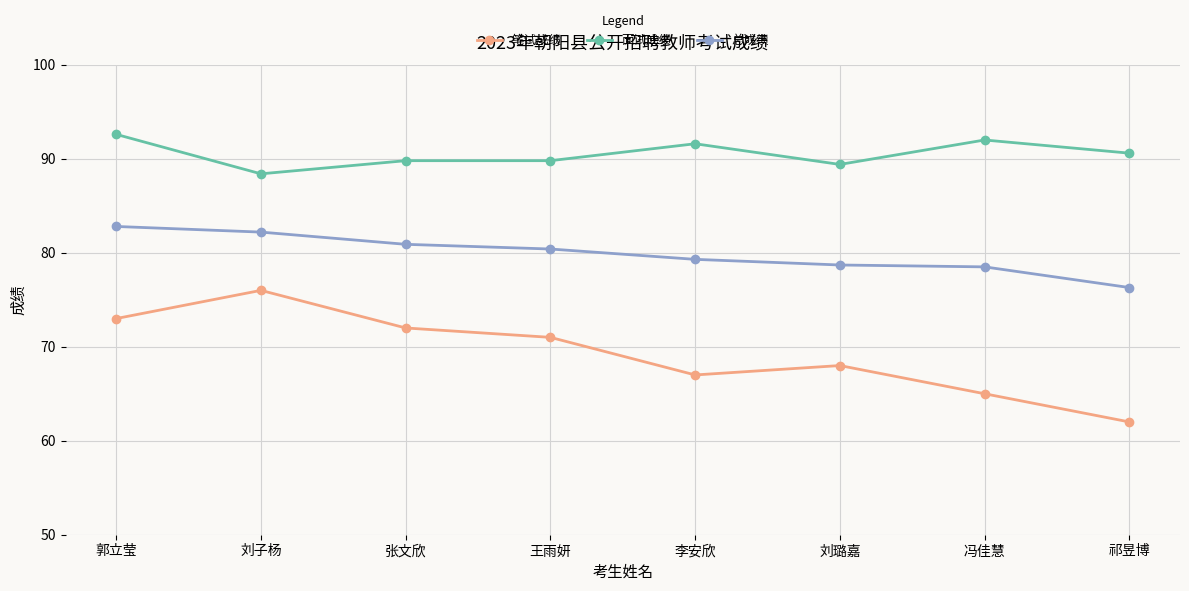

What position from the left is 郭立莹?

1